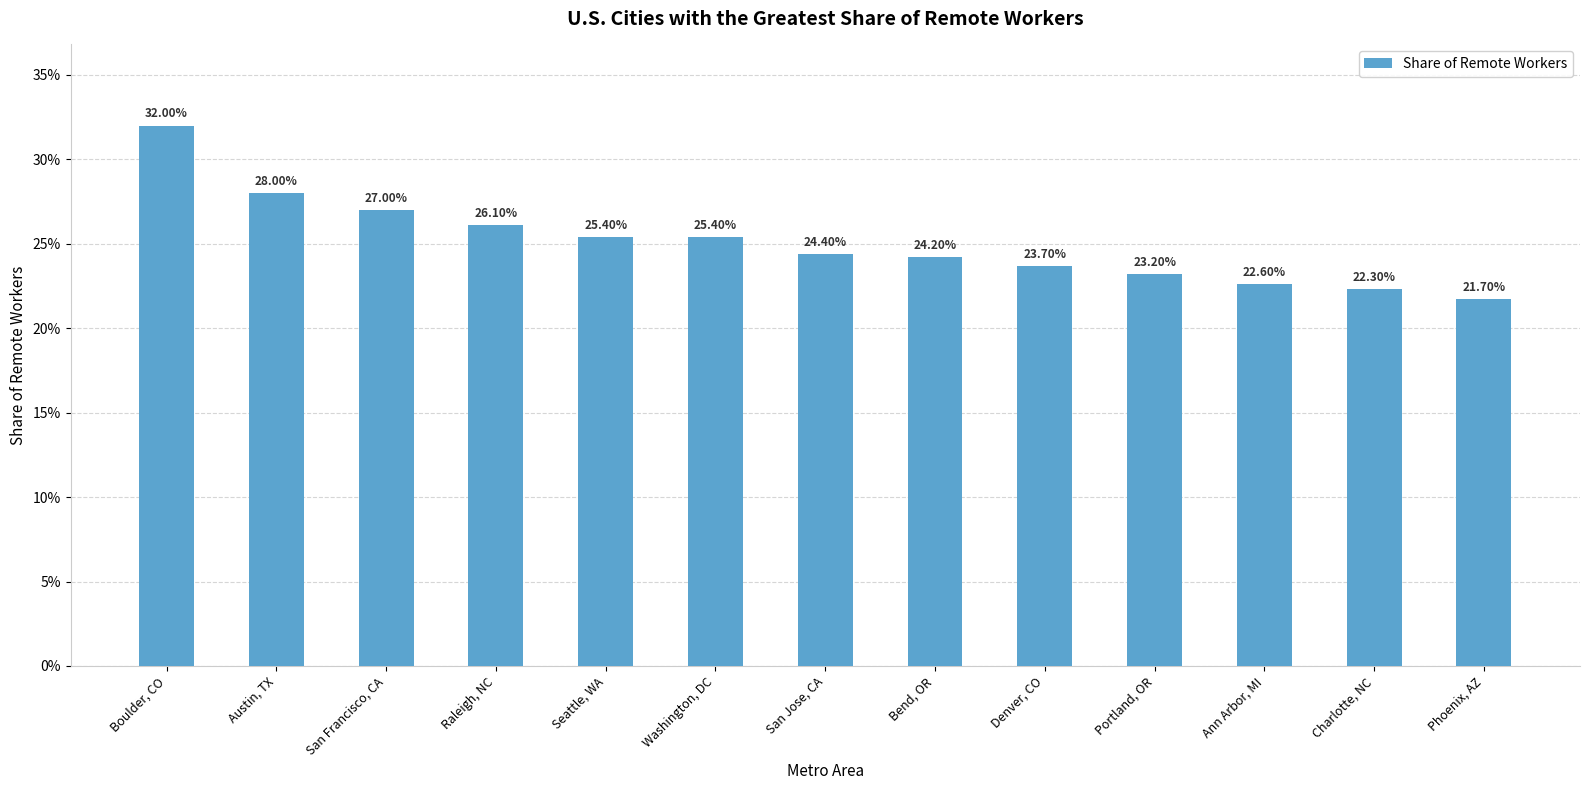

Between San Francisco, CA and Raleigh, NC, which is larger?

San Francisco, CA